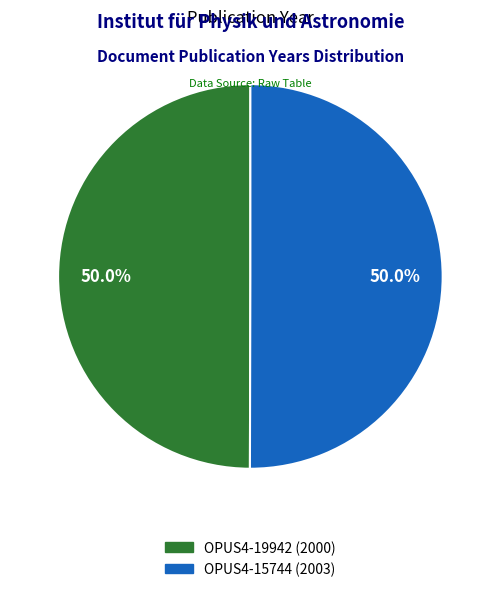

What is the ratio of the value at OPUS4-15744 (2003) to the value at OPUS4-19942 (2000)?

1.0